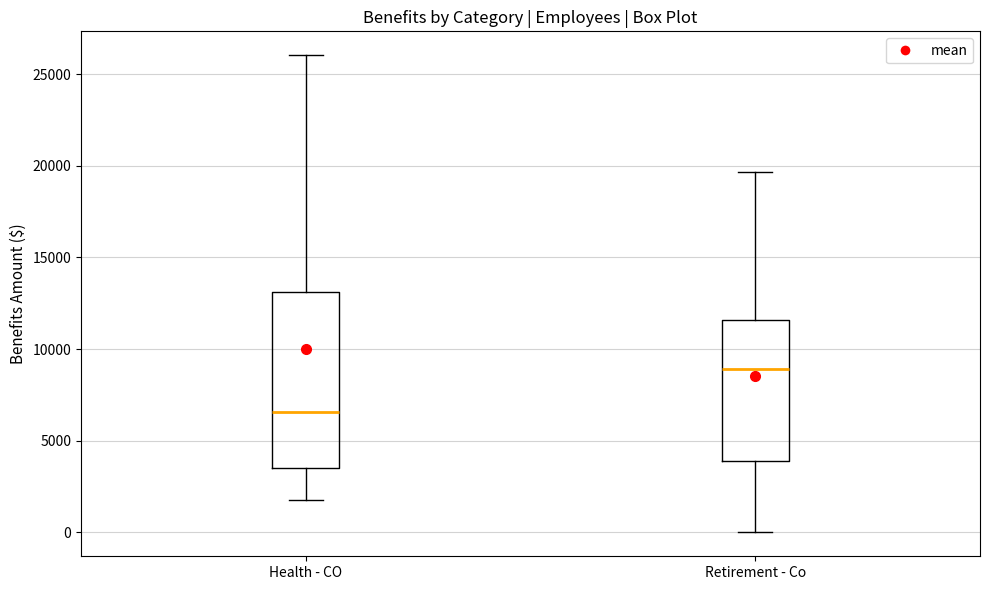

Comparing the boxes themselves (not the whiskers), which one is the tallest?

Health - CO